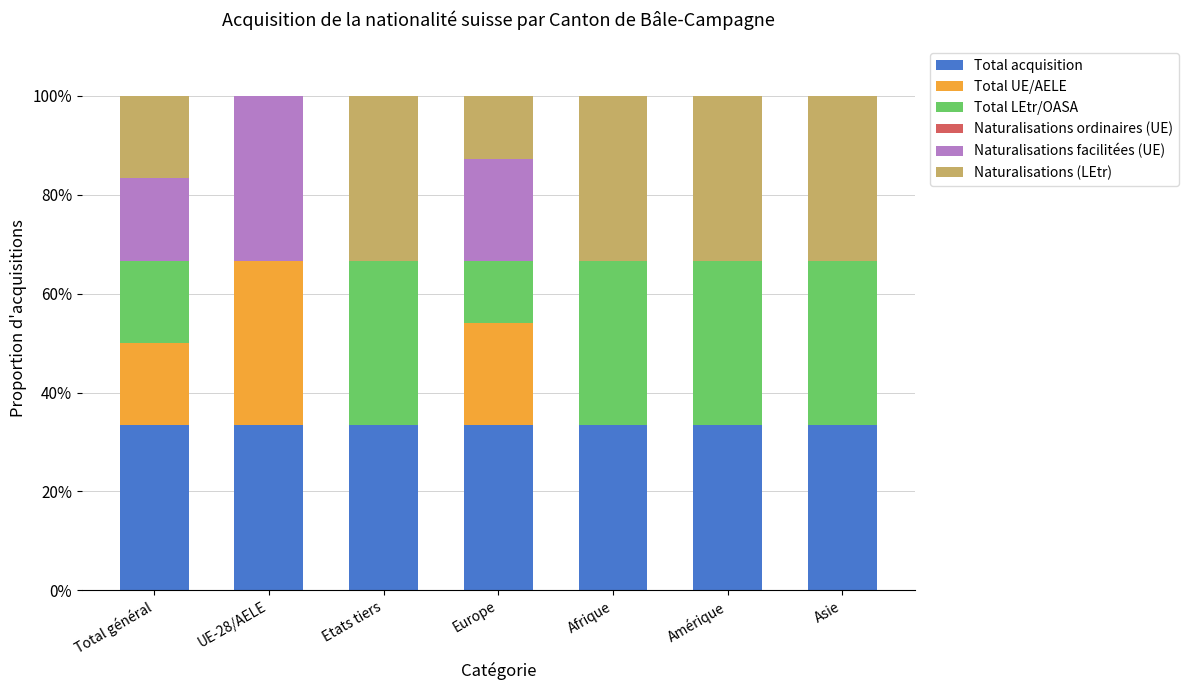

What is the sum of the Total acquisition values at Etats tiers and Amérique?

66.7